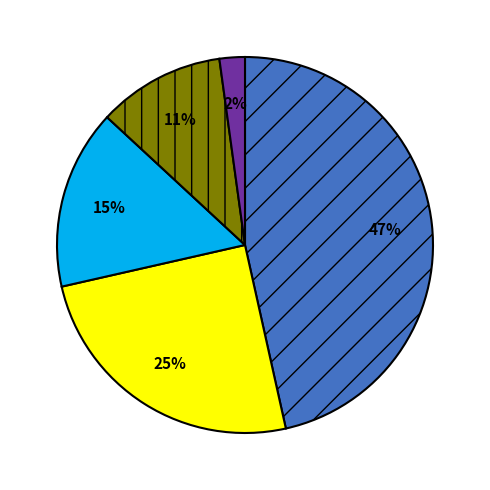

To the nearest percent, what is the average slice percentage?

20%